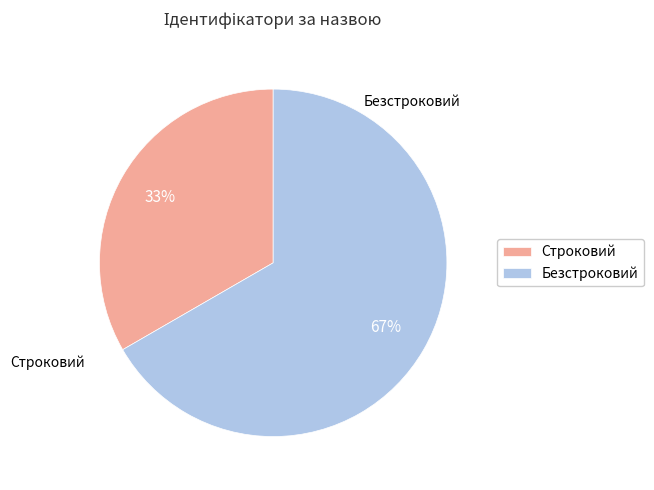

Does any single category account for the majority?

Yes